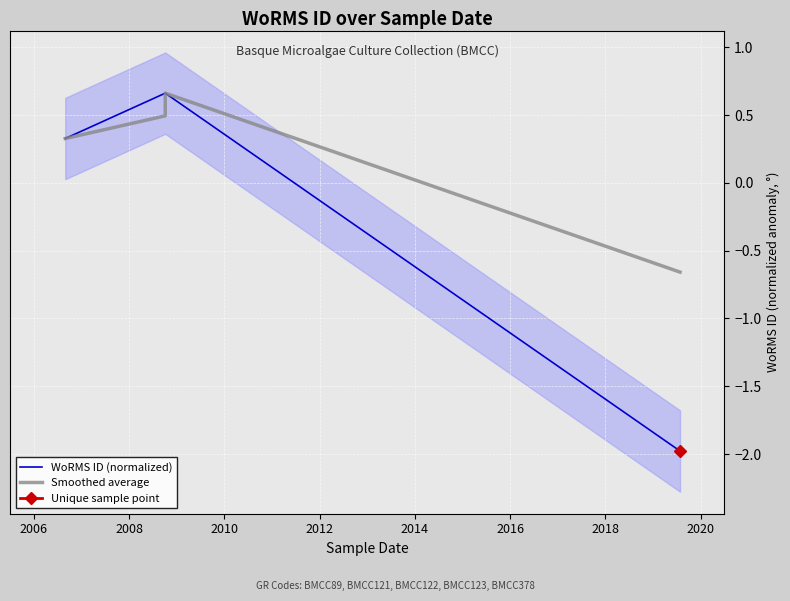

Where does the Smoothed average series first go above 0?

2006